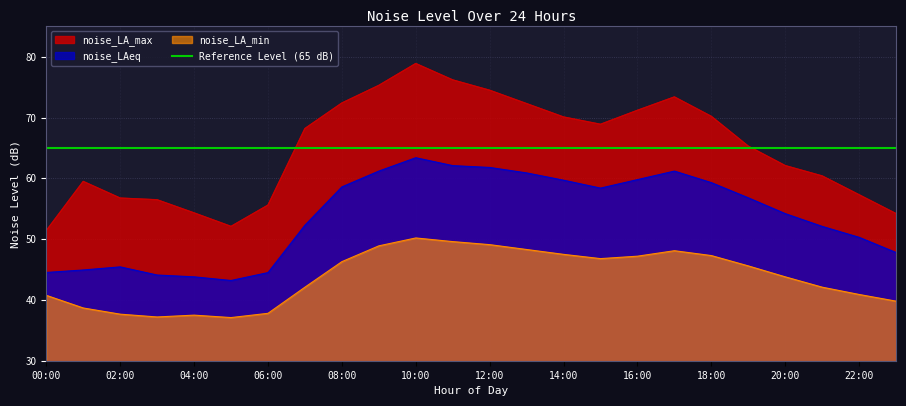

True or false: noise_LA_min has a value of 47.2 at 16:00.

True